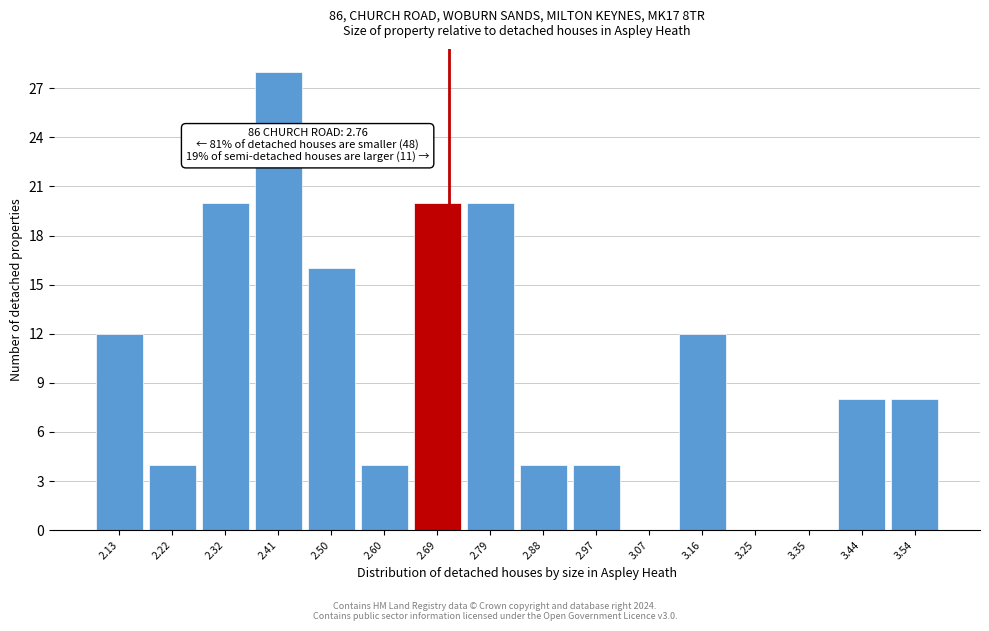

Reading left to right, transcribe all the data shown in this chart.

2.13=12	2.22=4	2.32=20	2.41=28	2.50=16	2.60=4	2.69=20	2.79=20	2.88=4	2.97=4	3.07=0	3.16=12	3.25=0	3.35=0	3.44=8	3.54=8